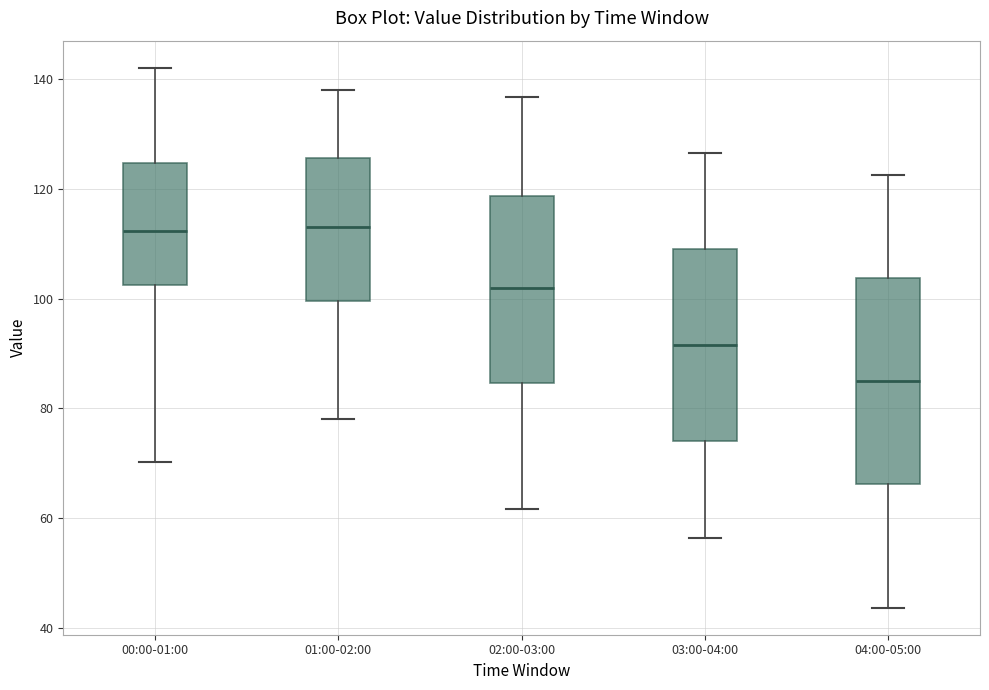

Reading left to right, transcribe this box plot: for each box, give where its median line is, the range the box spans, and where its two whiskers end, as read against the y-axis. The values are not printed on the chart, so give them approximately, as read against the axis.

00:00-01:00: median 112, box 102 to 124, whiskers 70 to 142
01:00-02:00: median 114, box 100 to 126, whiskers 78 to 138
02:00-03:00: median 102, box 84 to 118, whiskers 62 to 136
03:00-04:00: median 92, box 74 to 110, whiskers 56 to 126
04:00-05:00: median 86, box 66 to 104, whiskers 44 to 122